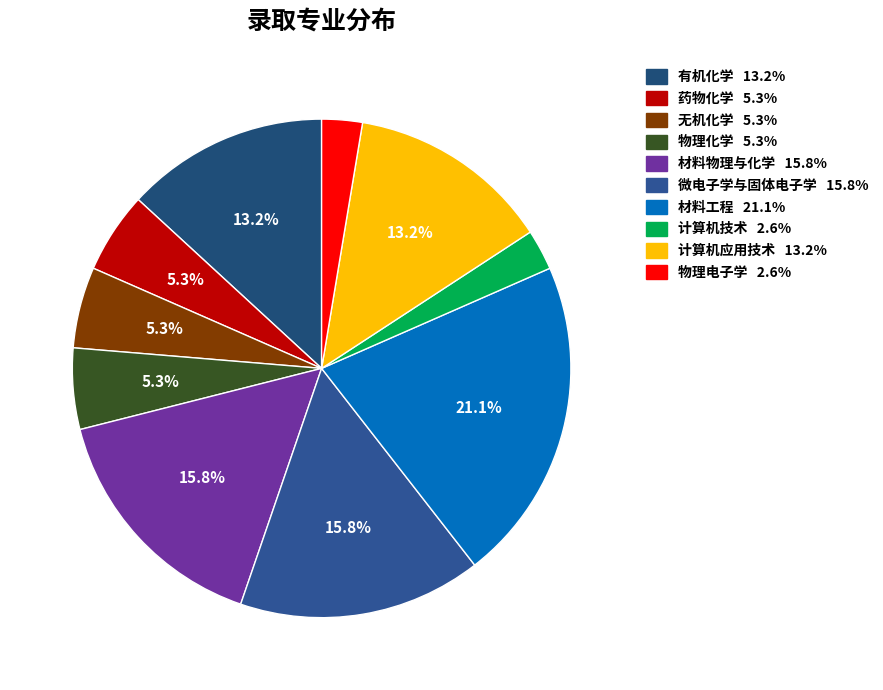

How many slices are in this pie chart?

10